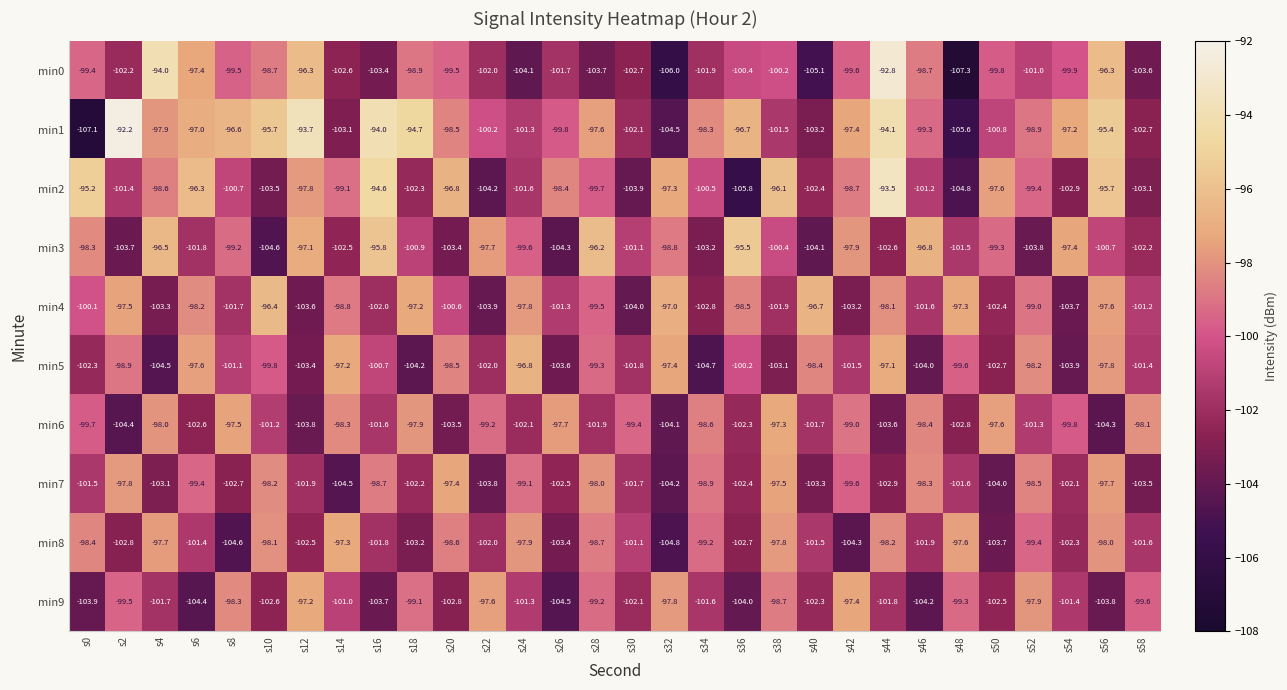

What is the average value of the min4 series?

-100.2